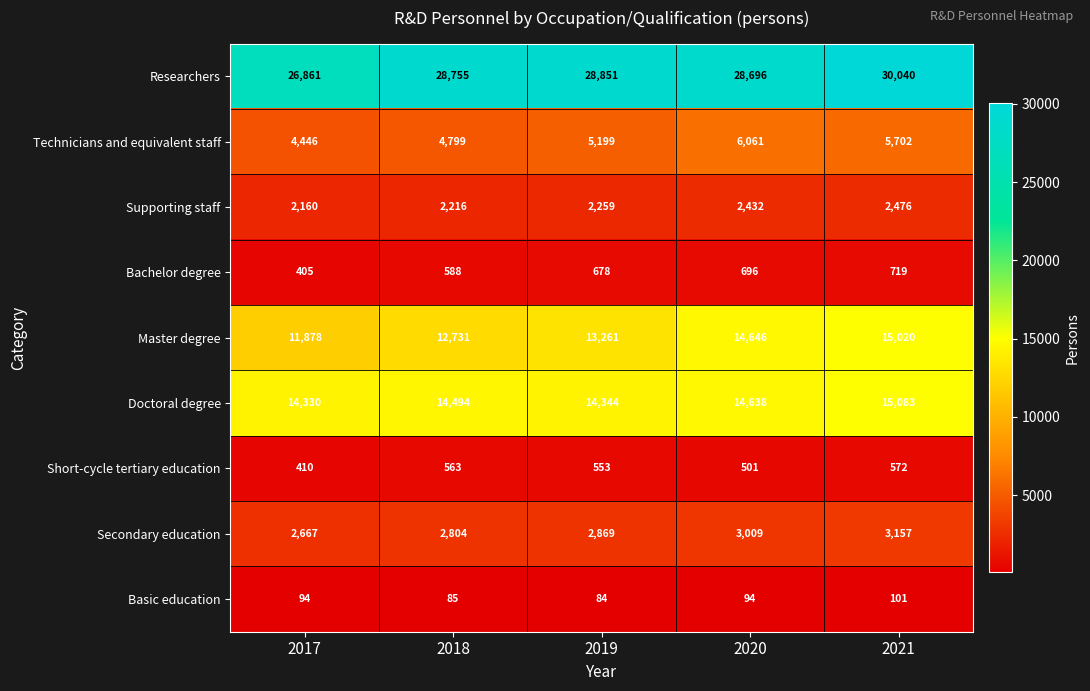

True or false: Technicians and equivalent staff has a value of 1498 at 2018.

False